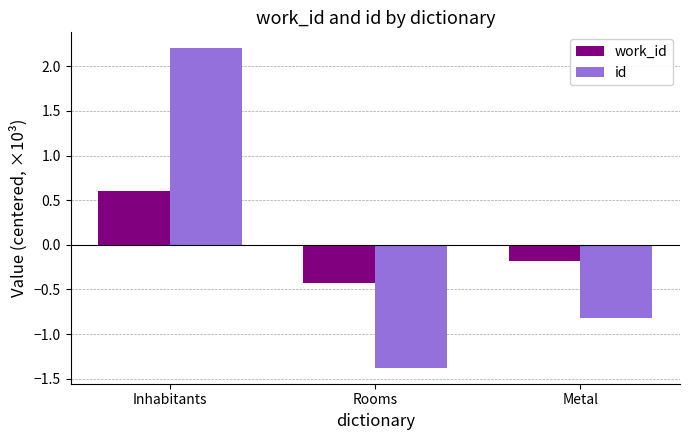

At how many categories does at least one series exceed 1?

1